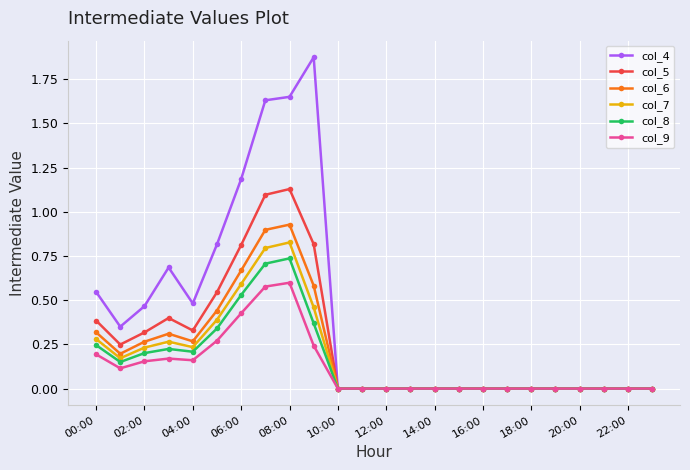

Rank the series by their maximum value, from lowest to highest.

col_9, col_8, col_7, col_6, col_5, col_4